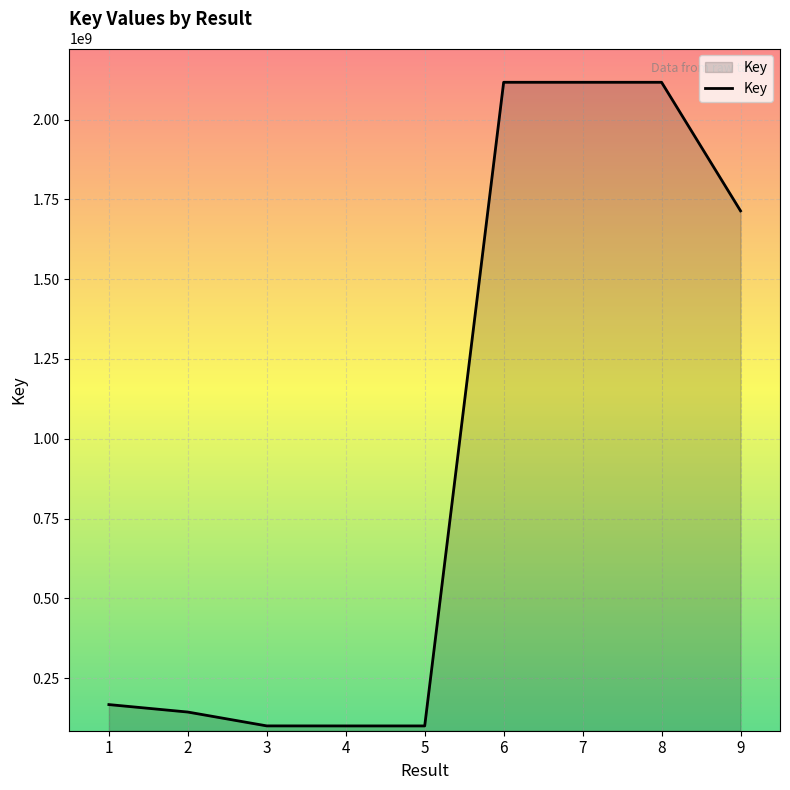

What is the ratio of the value at 6 to the value at 4?

21.1